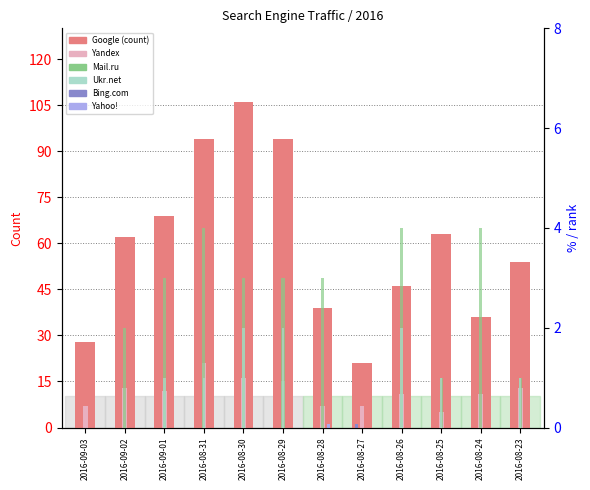

At which category is the sum across all series the highest?

2016-08-30